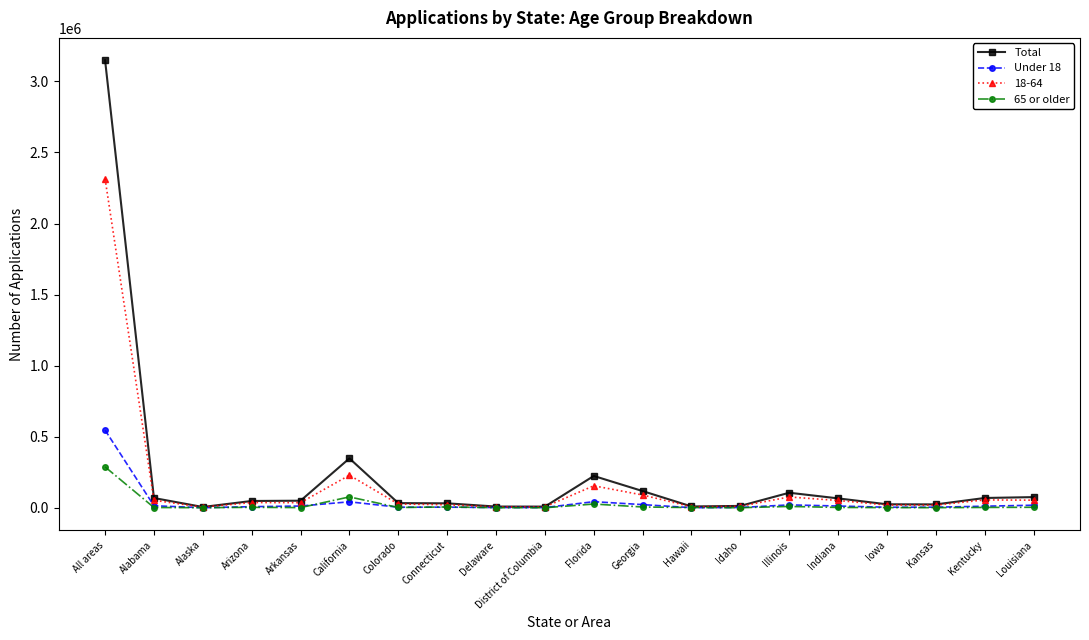

What position from the left is Alabama?

2